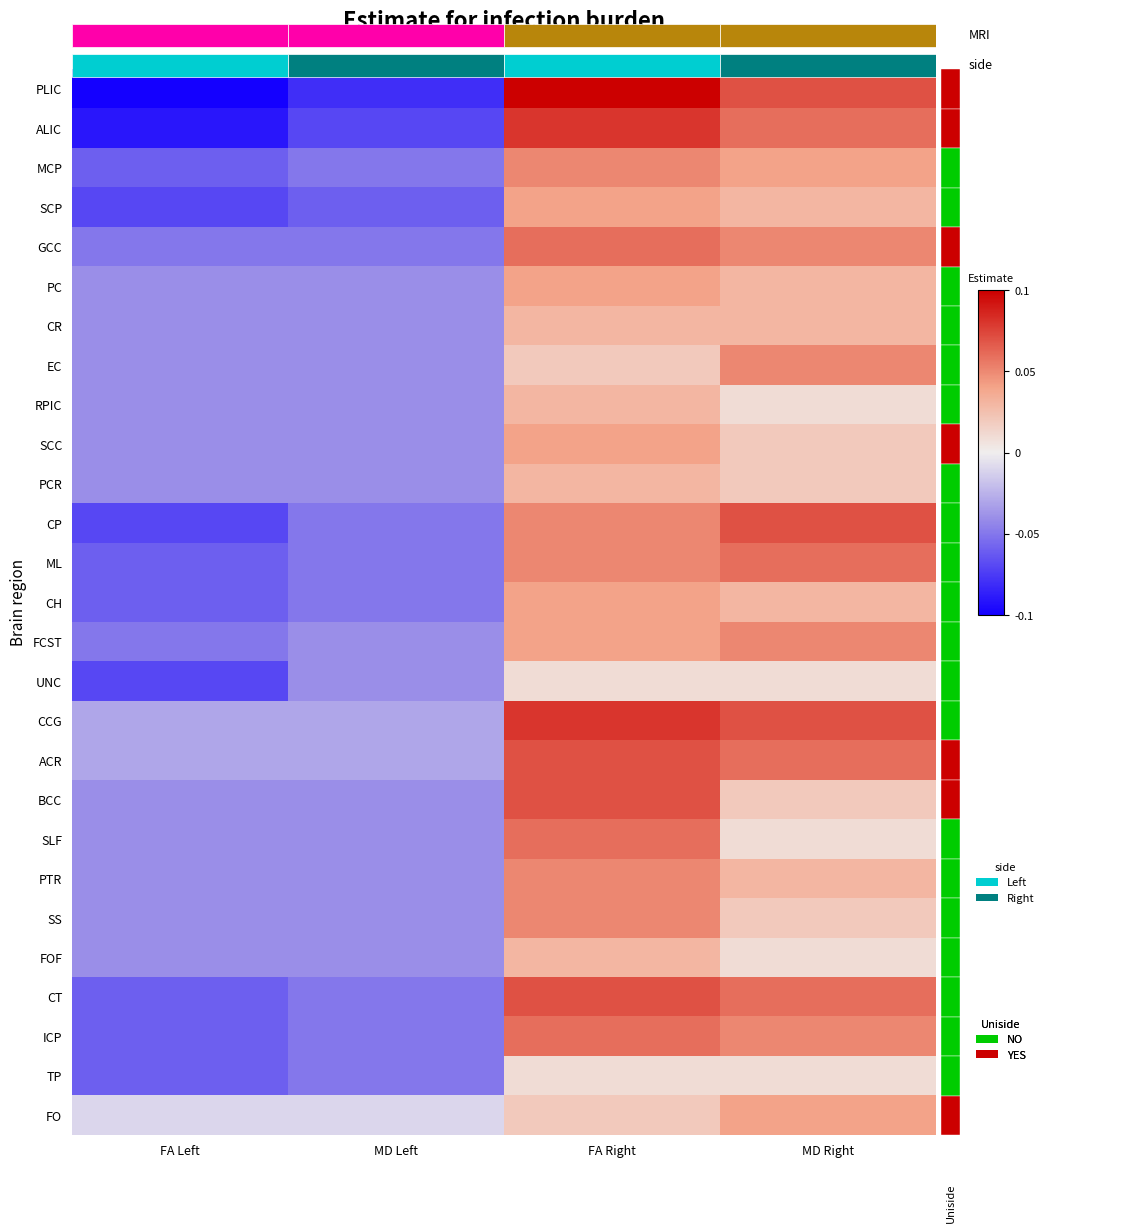

At which category is the sum across all series the highest?

FA Right